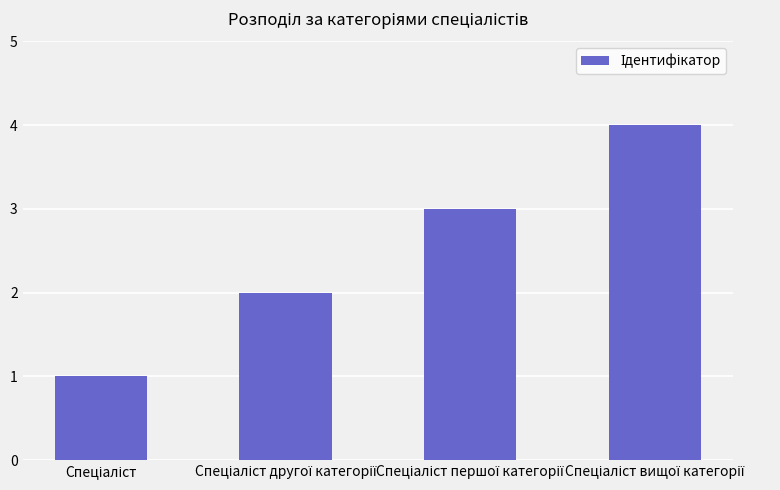

Reading left to right, transcribe all the data shown in this chart.

1	2	3	4